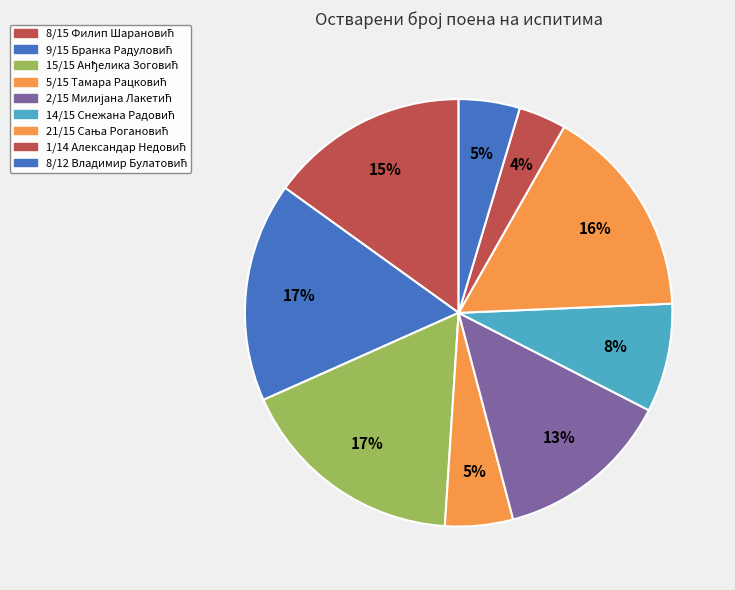

Does any single category account for the majority?

No